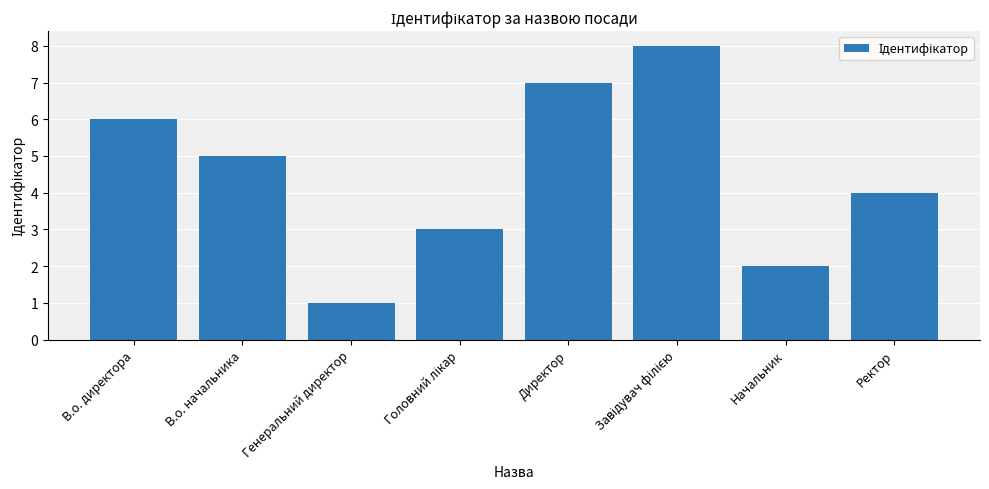

Are the bars grouped side by side (vs. stacked)?

No